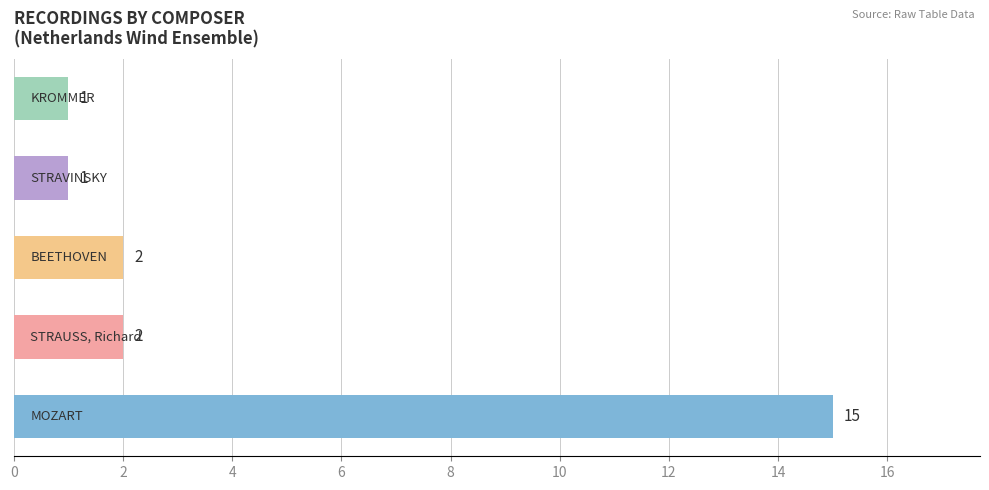

What is the maximum value shown in the chart?

15